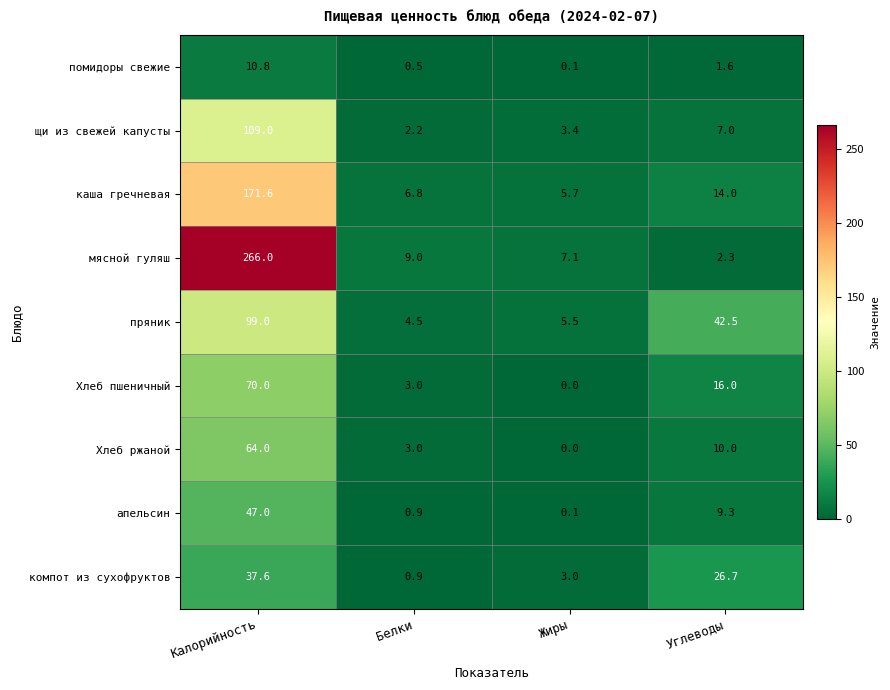

What is the difference between the highest and lowest values at Углеводы?

40.9